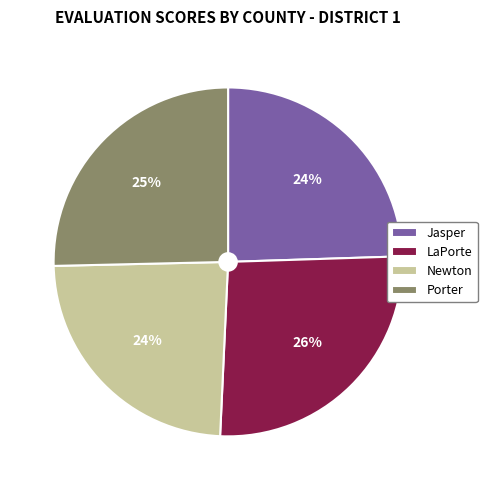

What is the largest slice in the pie chart?

LaPorte